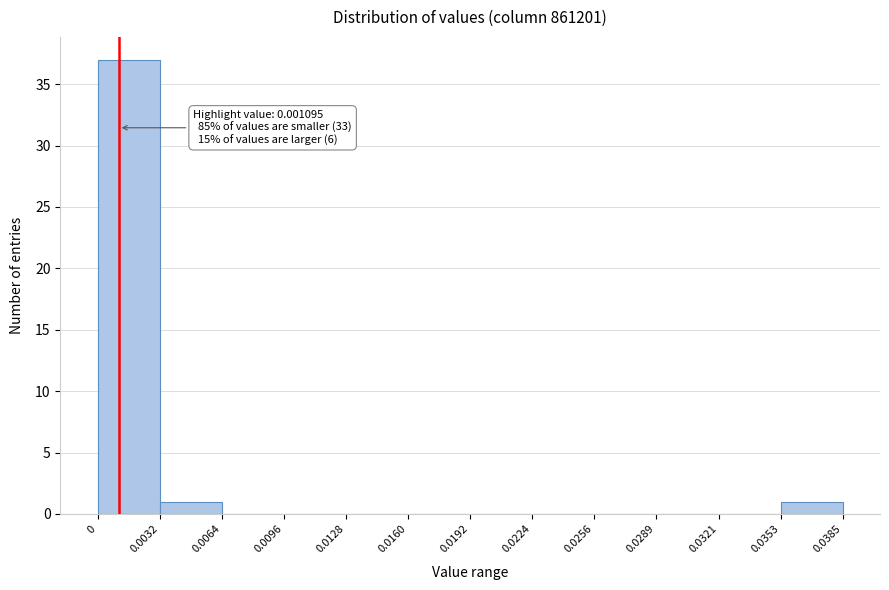

Over which range of the x-axis is the bar tallest?

0 to 0.0032